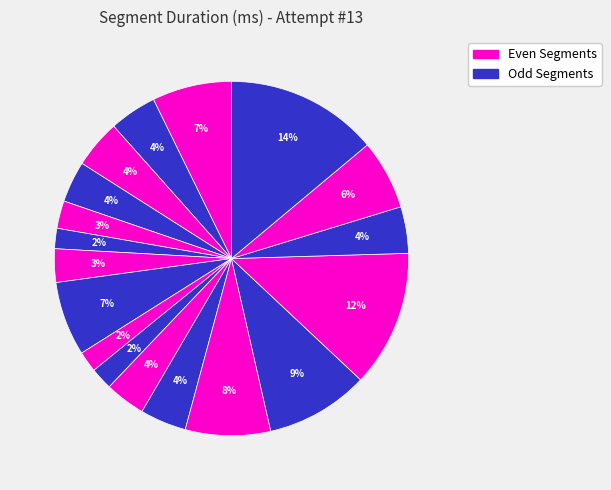

Count the number of slices in the pie.

18